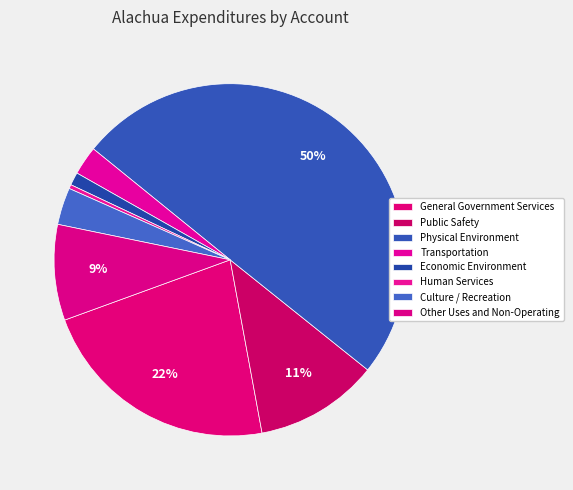

The Culture / Recreation slice represents 15% of the pie. True or false?

False